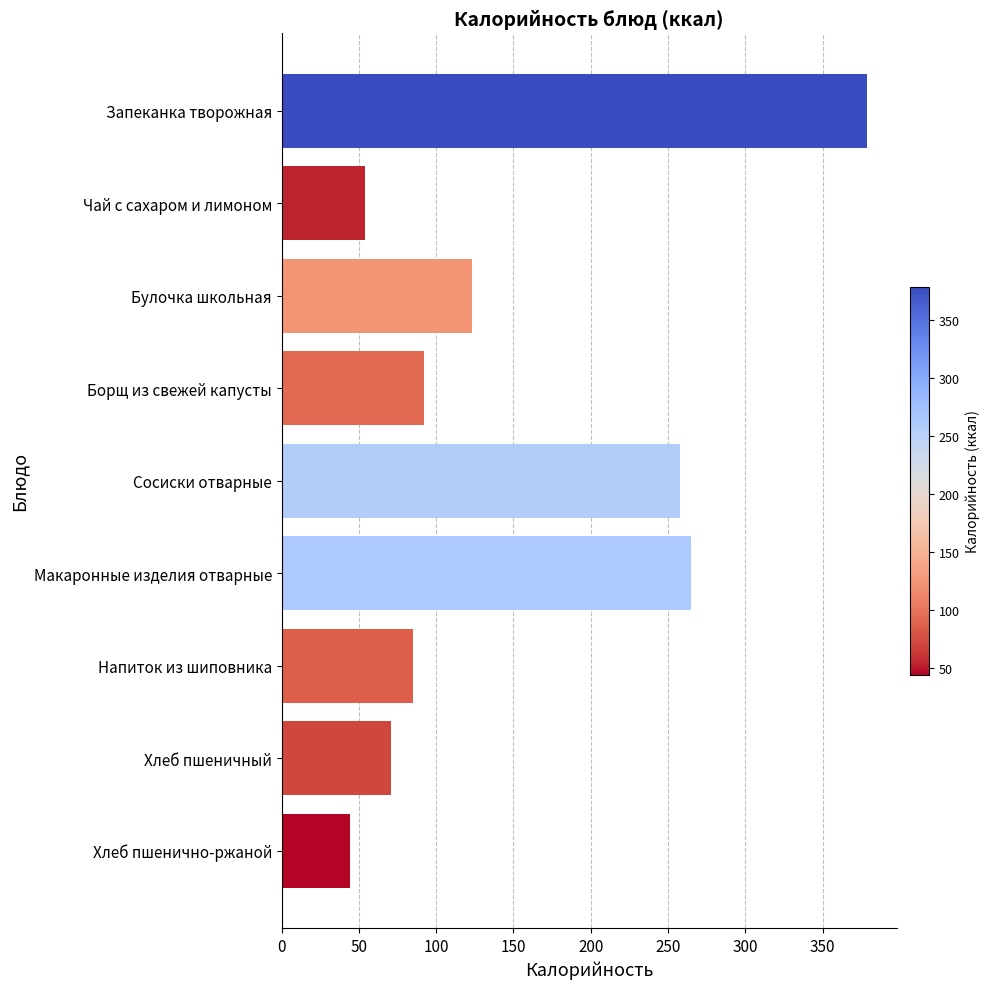

What is the average value?

152